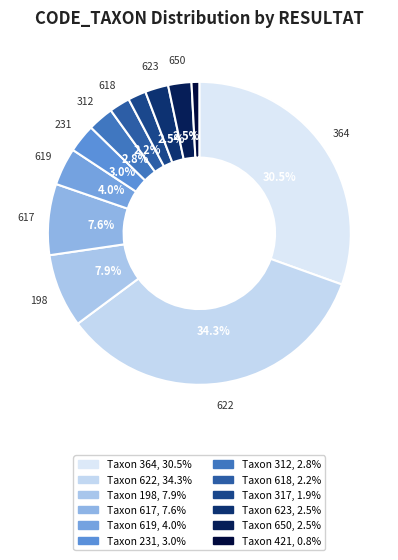

Count the number of slices in the pie.

12